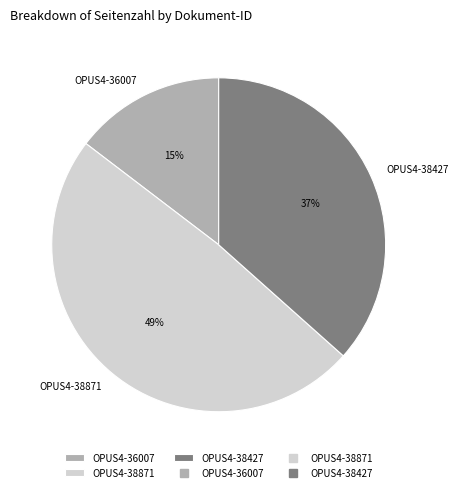

Is it true that OPUS4-38871 is 62% of the pie?

False